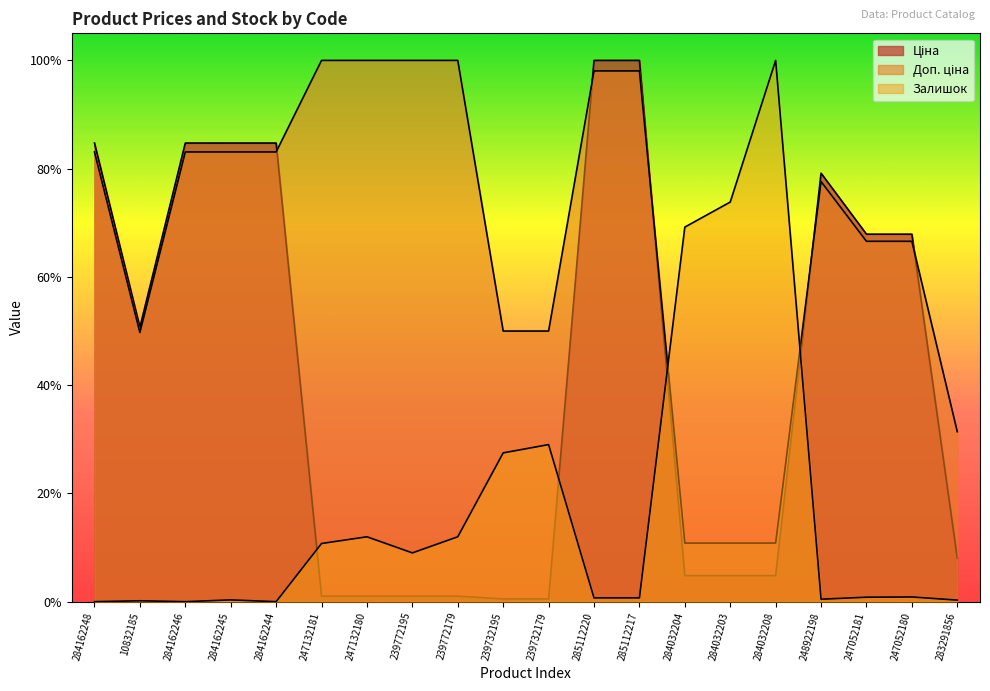

Does the chart display data point markers on the line(s)?

No